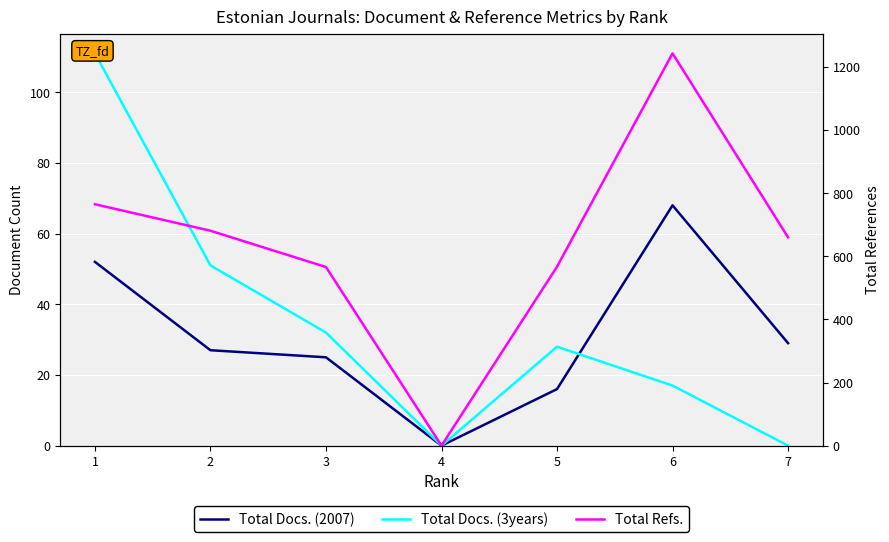

Which label corresponds to the largest value in the chart?

6